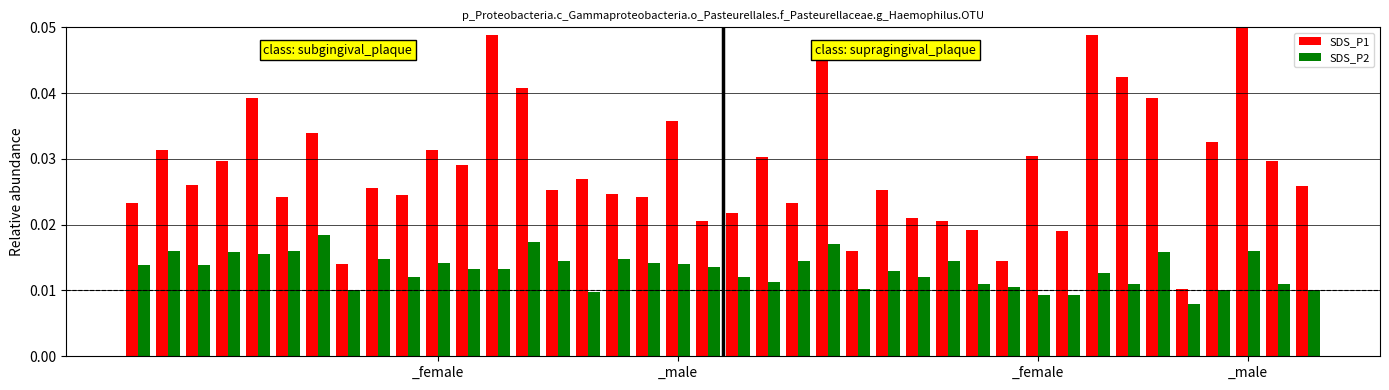

At which label does SDS_P1 reach its peak?

_male